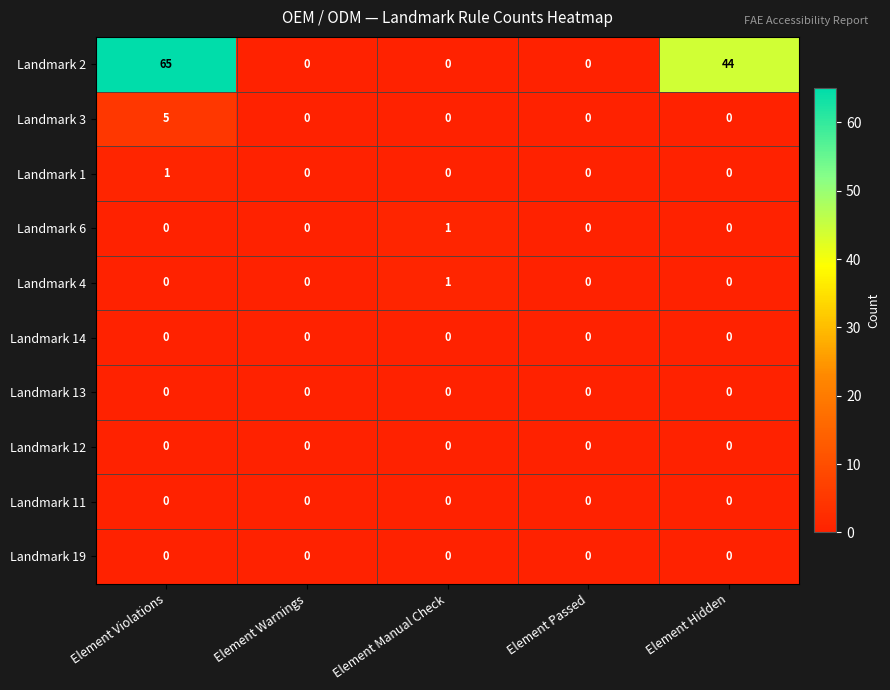

What is the average value of the Landmark 2 series?

22